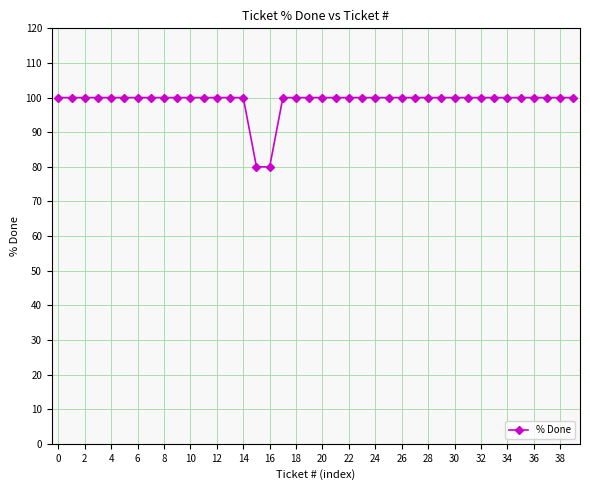

What is the value of the 26th point from the left?

100